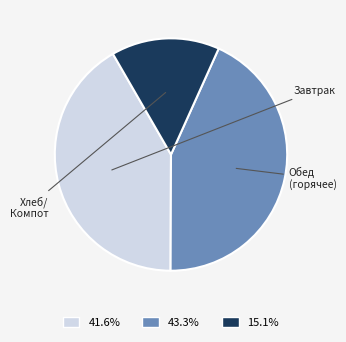

Is there a majority slice in this chart?

No